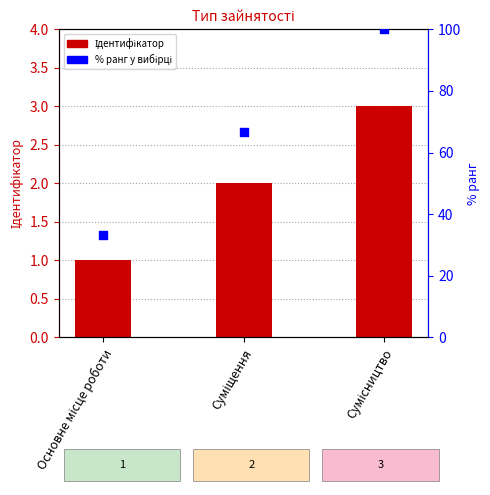

Is the value of Ідентифікатор at Сумісництво greater than the value of % ранг у вибірці at Суміщення?

No